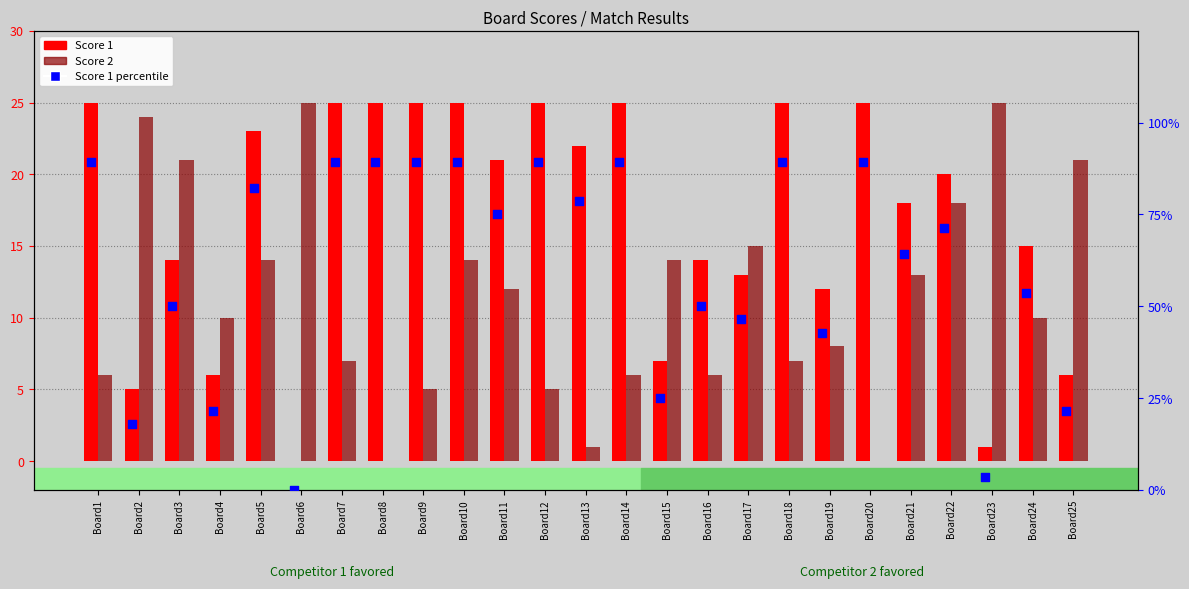

At which category is the sum across all series the highest?

Board10